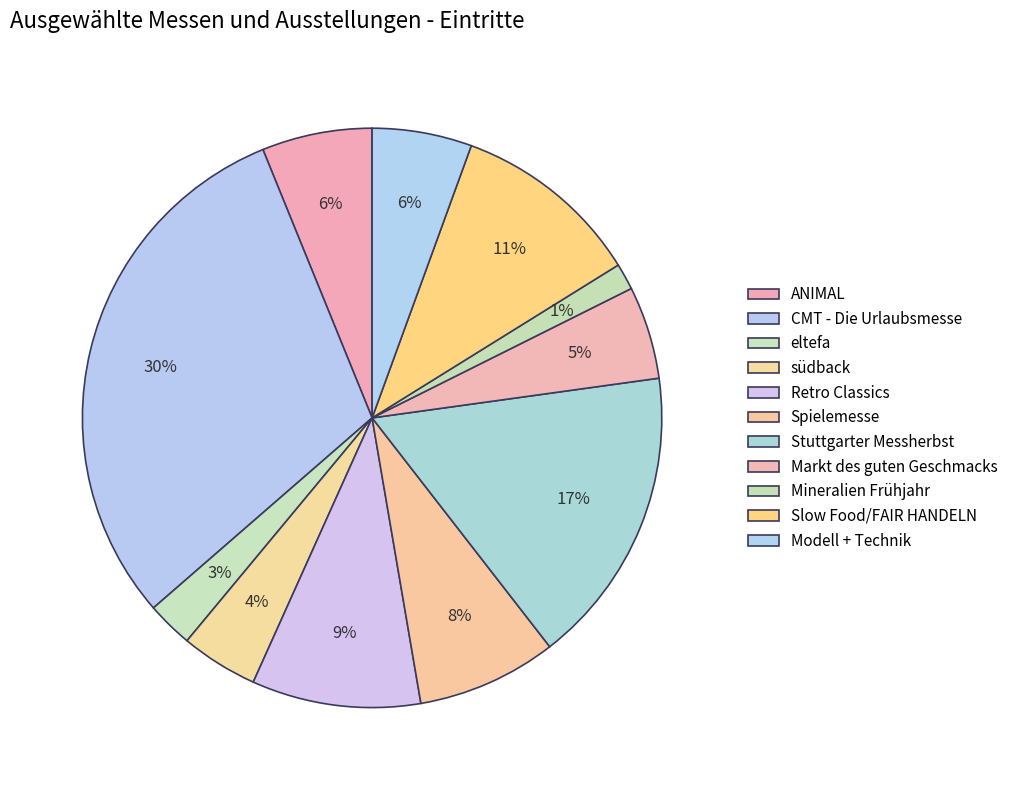

Does eltefa represent more than half of the total?

No